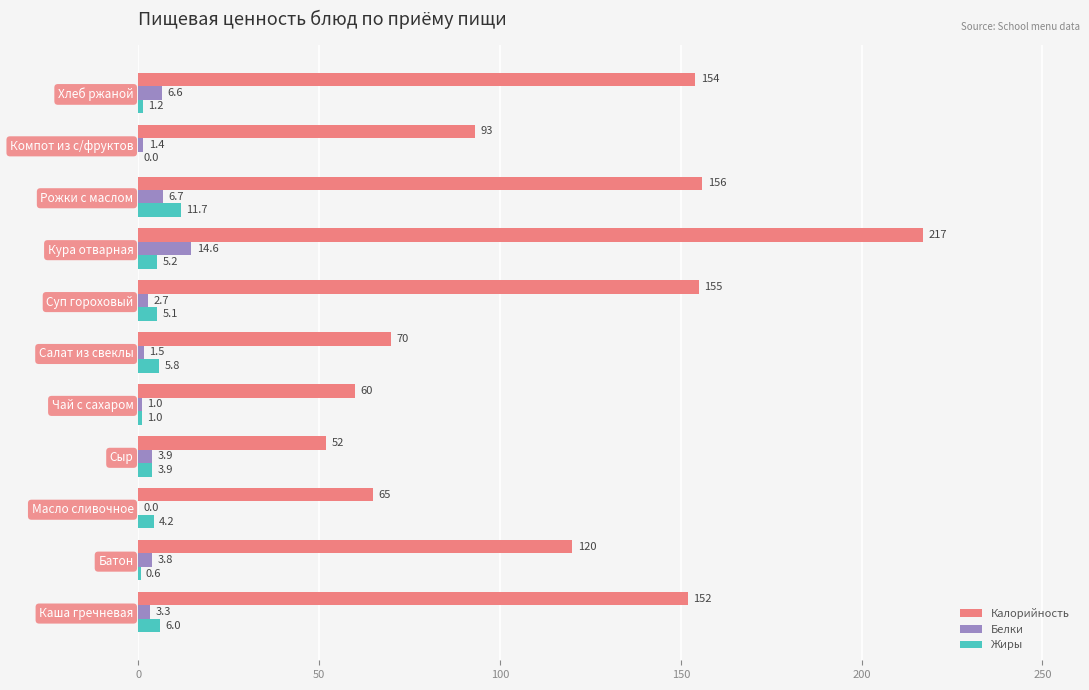

Count the number of data series in this chart.

3